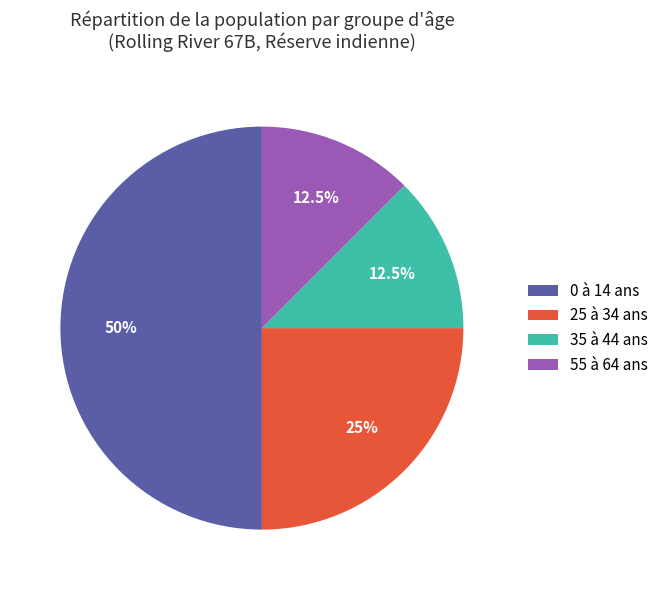

How many slices are in this pie chart?

4